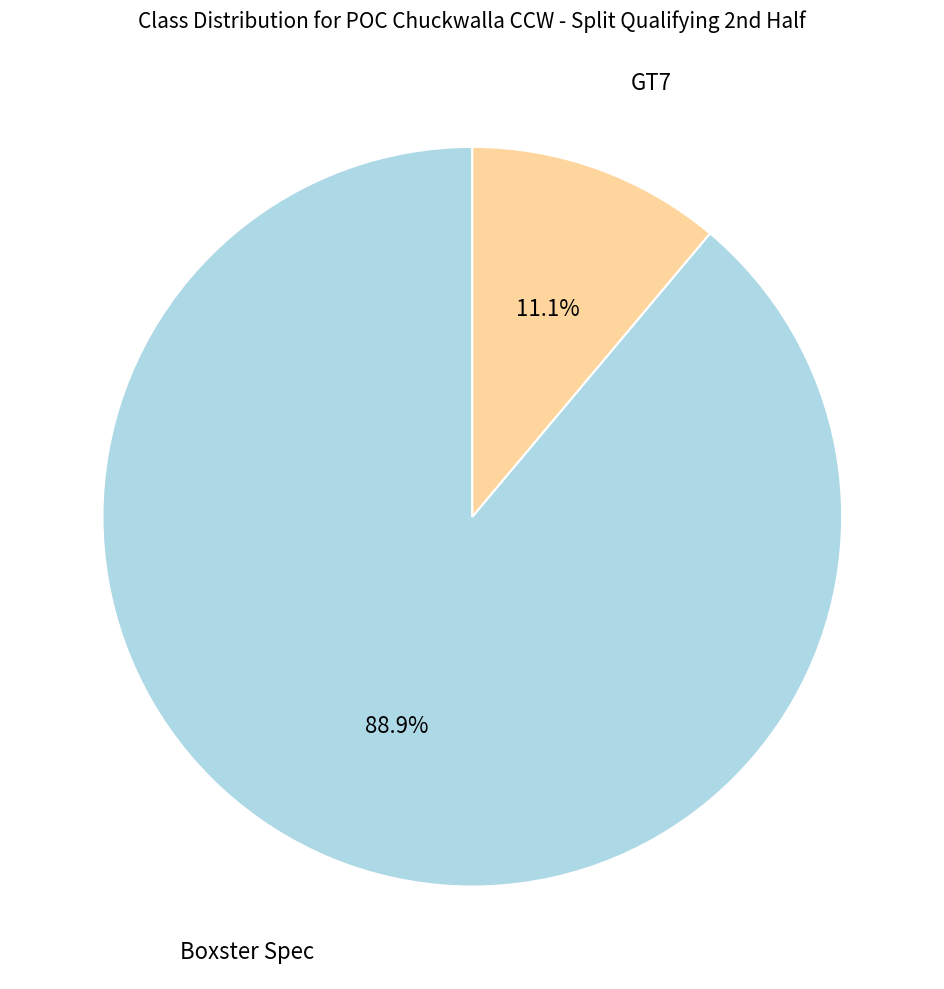

Does any single category account for the majority?

Yes